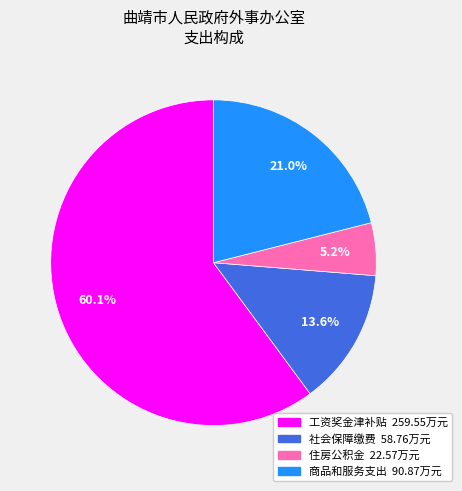

What percentage do 社会保障缴费 58.76万元 and 住房公积金 22.57万元 together represent?

18.8%